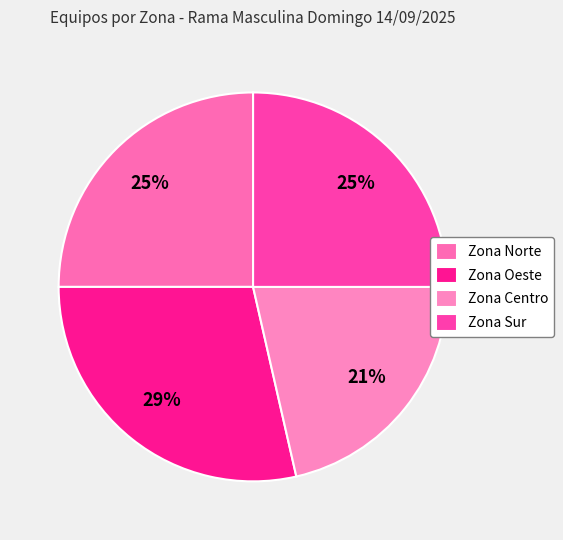

What is the largest slice in the pie chart?

Zona Oeste